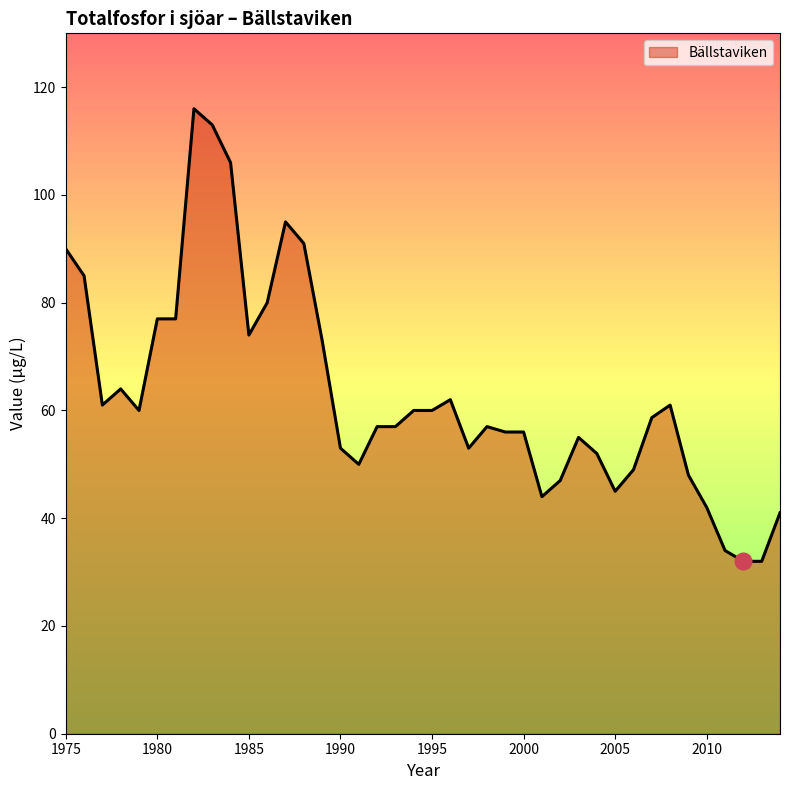

What is the difference between the maximum and minimum values?

84.0